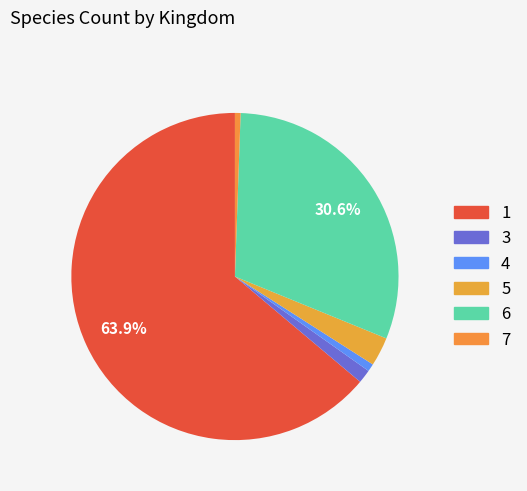

How many segments does this pie chart have?

6